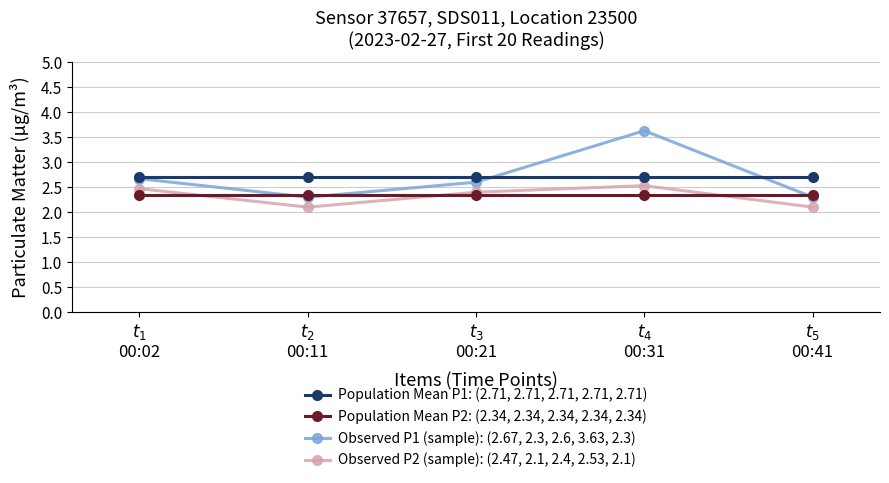

Rank the series by their maximum value, from highest to lowest.

Observed P1 (sample): (2.67, 2.3, 2.6, 3.63, 2.3), Population Mean P1: (2.71, 2.71, 2.71, 2.71, 2.71), Observed P2 (sample): (2.47, 2.1, 2.4, 2.53, 2.1), Population Mean P2: (2.34, 2.34, 2.34, 2.34, 2.34)